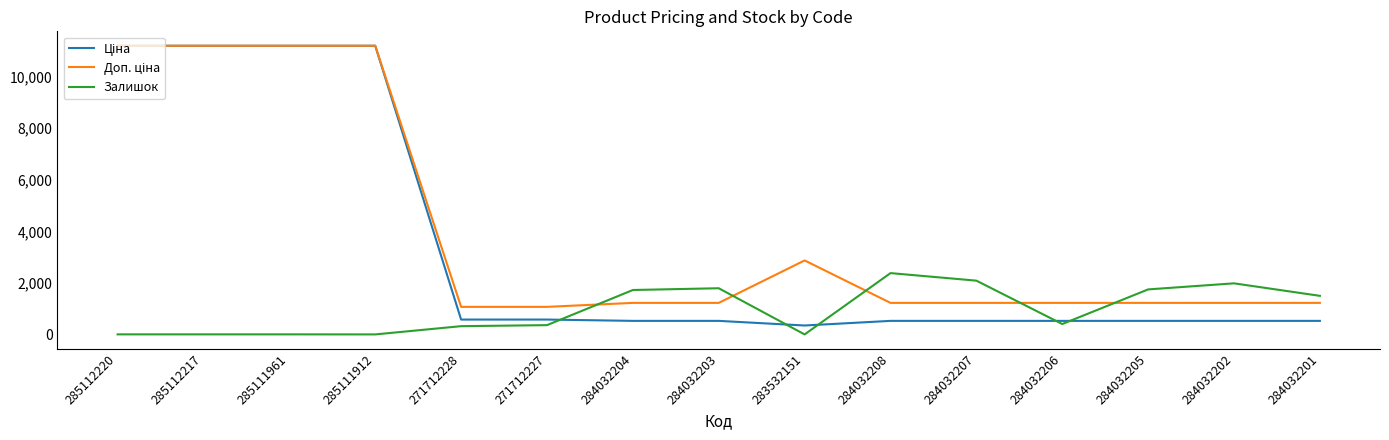

At which label does Залишок reach its peak?

284032208